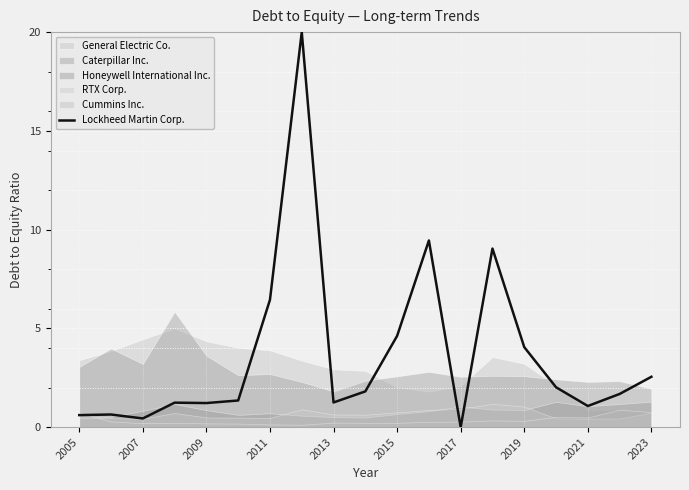

The chart shows a value of 0.2 at 2005. True or false?

False